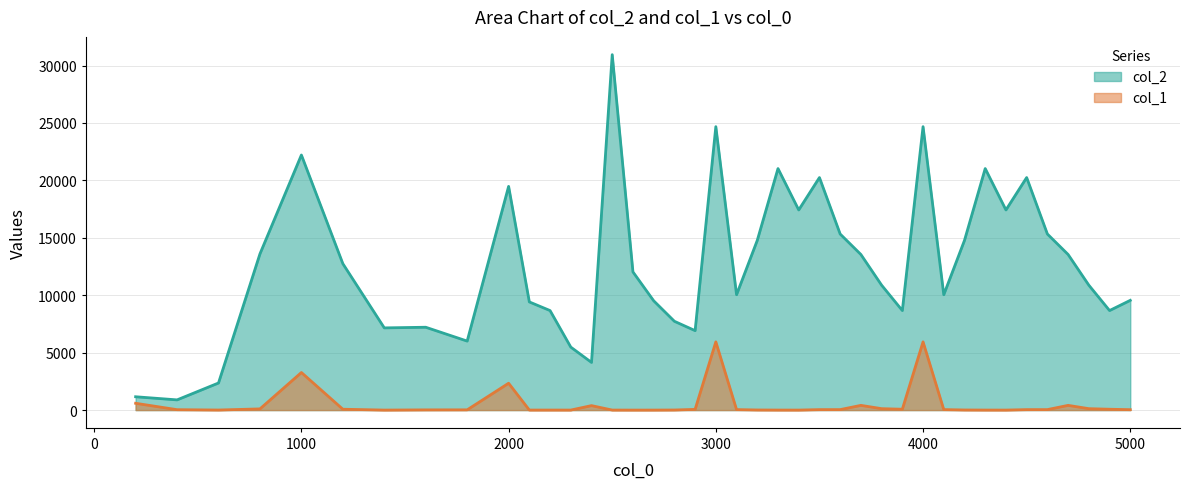

What are all the series names shown in the legend?

col_2, col_1